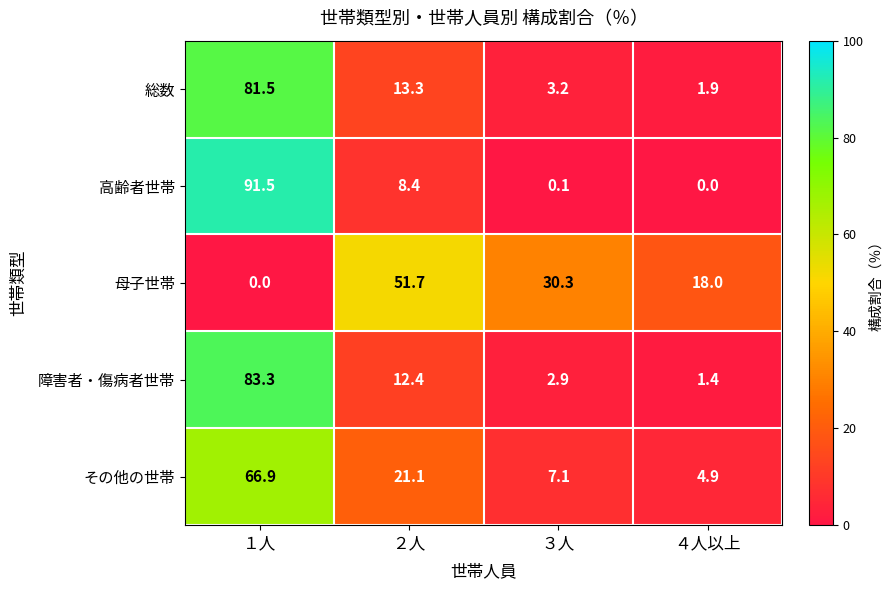

At which category is the sum across all series the highest?

１人